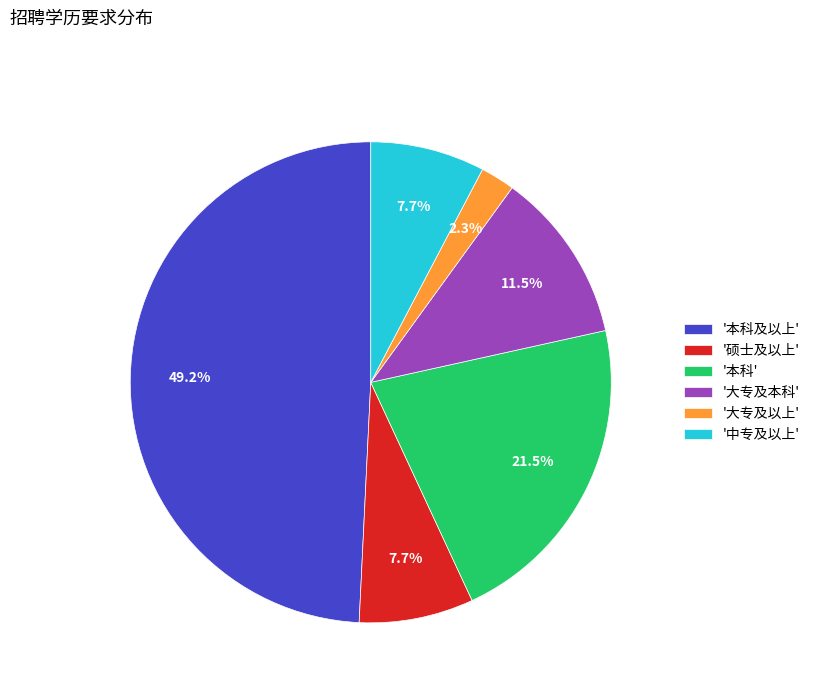

Count the number of slices in the pie.

6